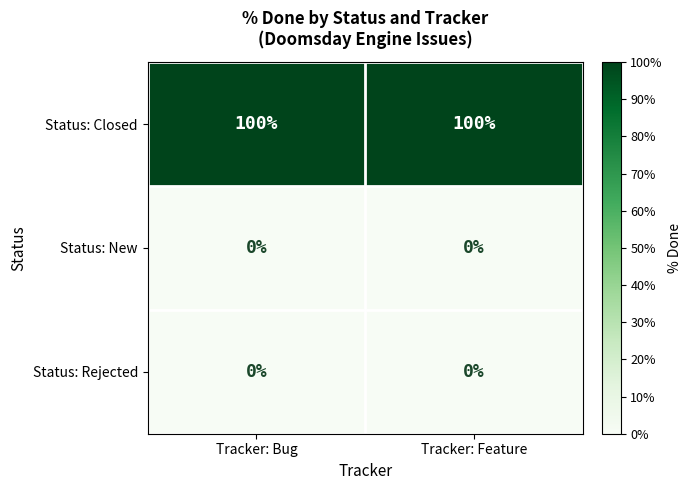

What is the total value across all series at Tracker: Bug?

100